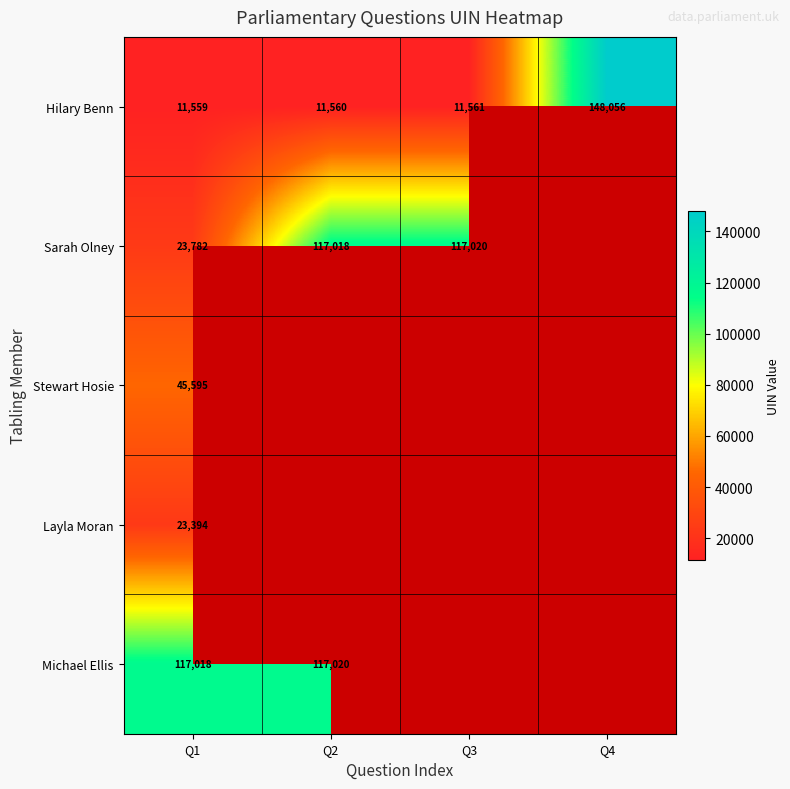

At which label does Hilary Benn reach its minimum?

Q1